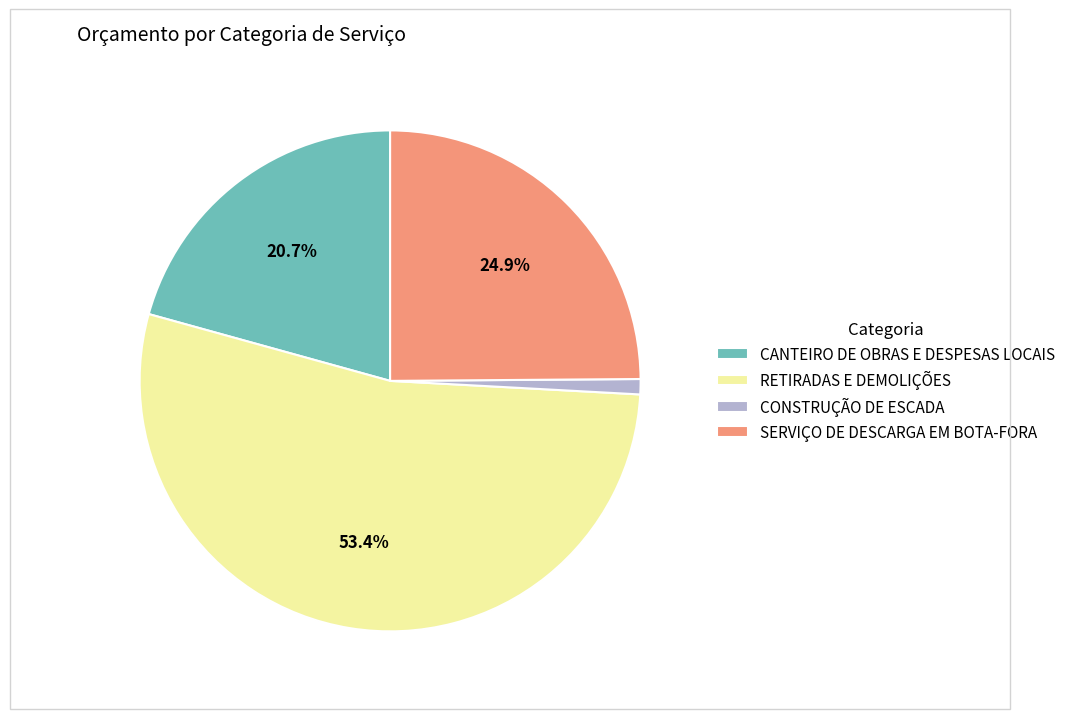

To the nearest percent, what is the difference between the largest and smallest slice percentages?

52%